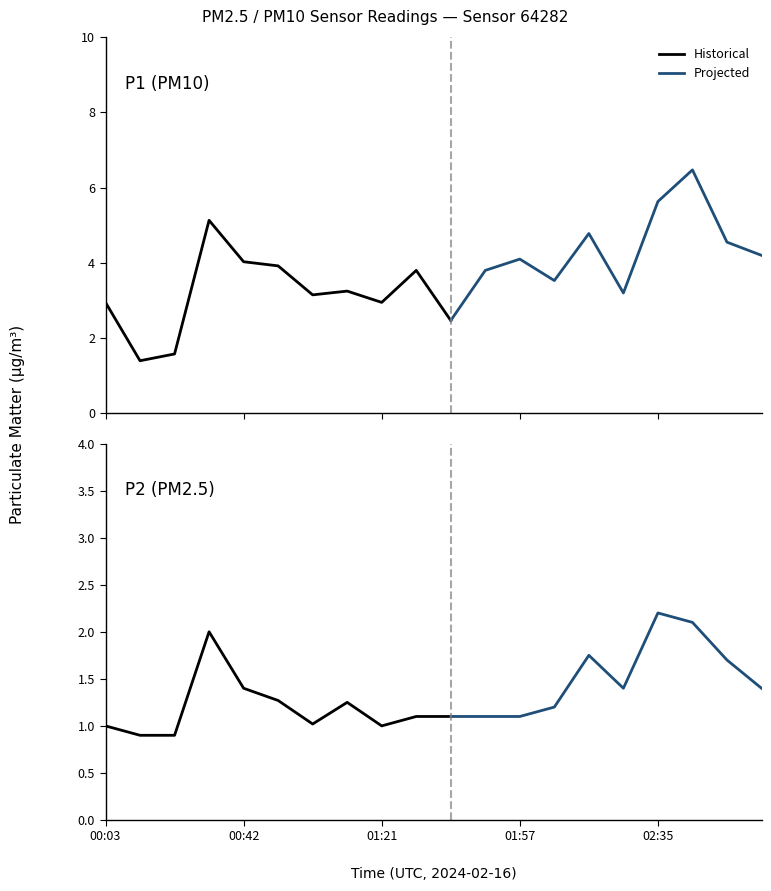

What is the difference between the P1 values at 01:11 and 02:16?

1.5